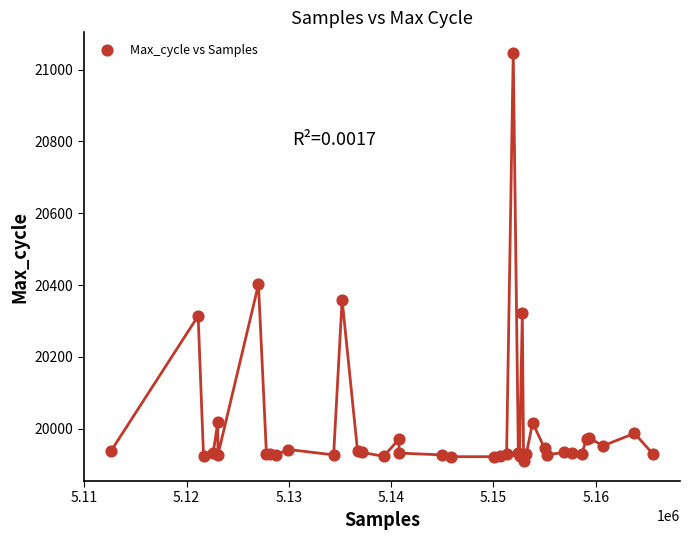

What Y value in the scatter plot is closest to 20479?

20402